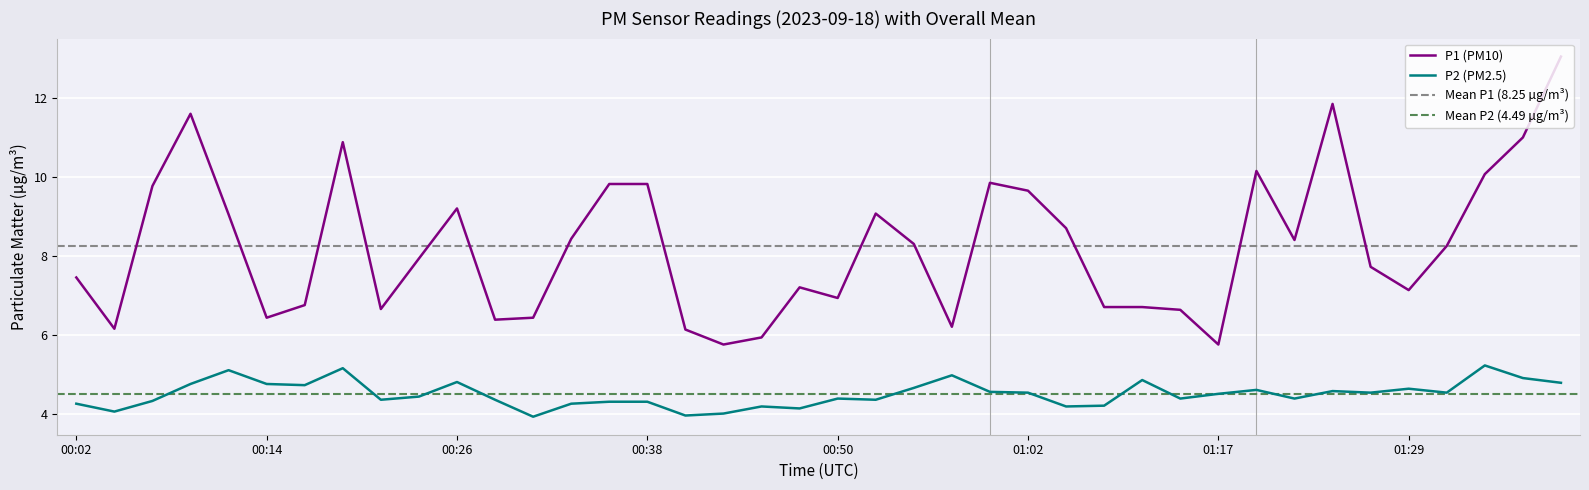

Which series has the largest total across all categories?

P1